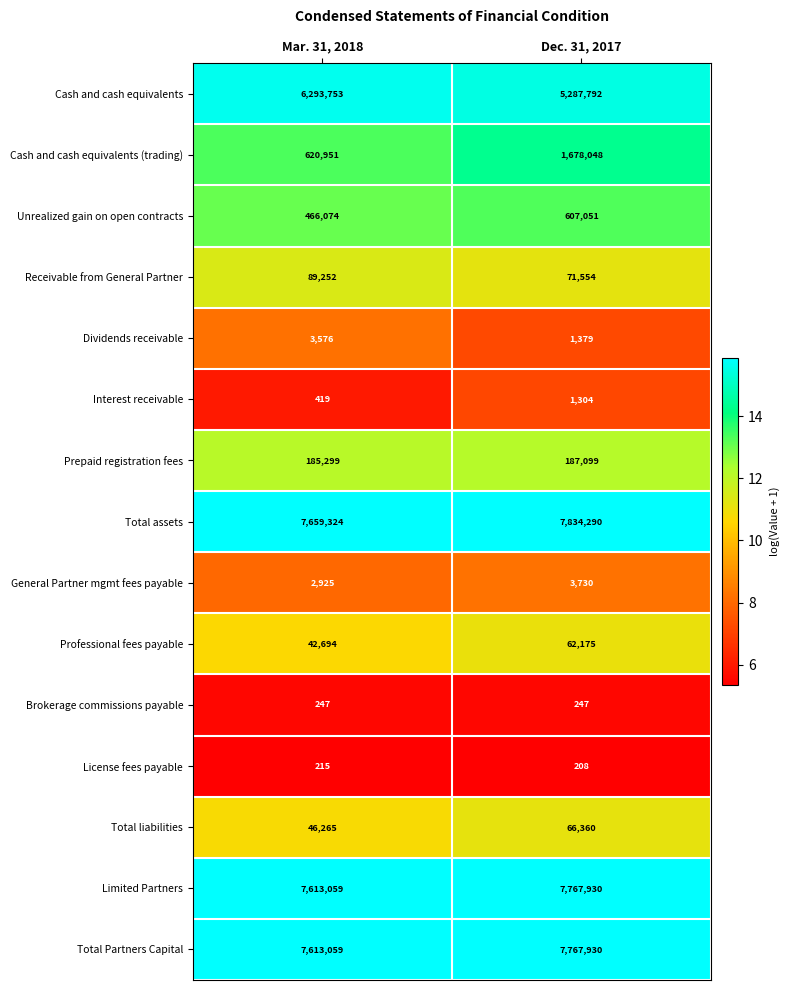

What is the average value of the Total assets series?

7746807